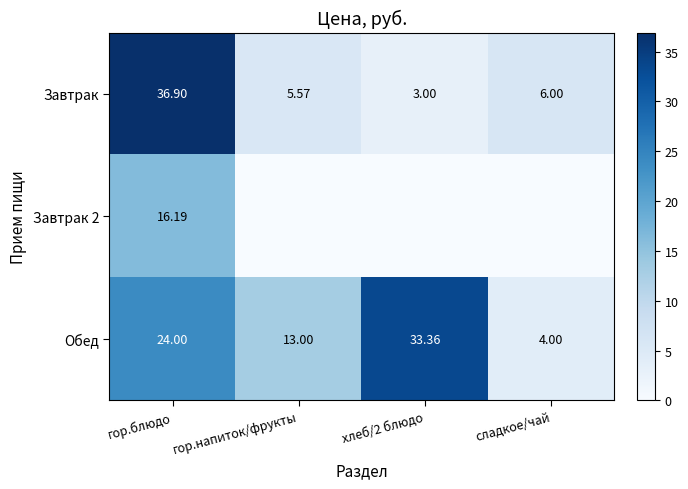

Which category has the highest value in the Завтрак series?

гор.блюдо